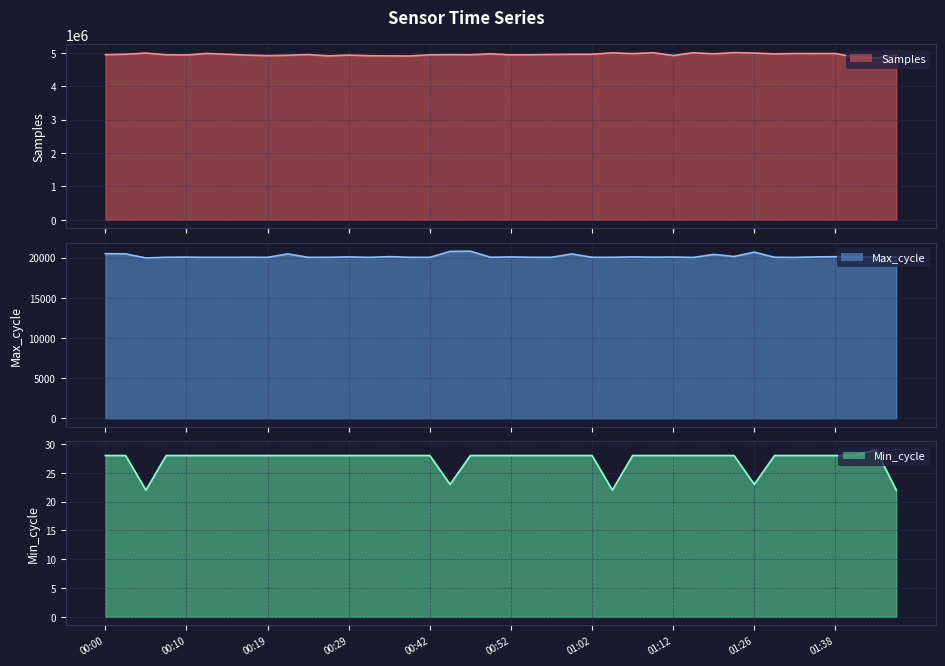

What is the label of the 28th point from the right?

00:29